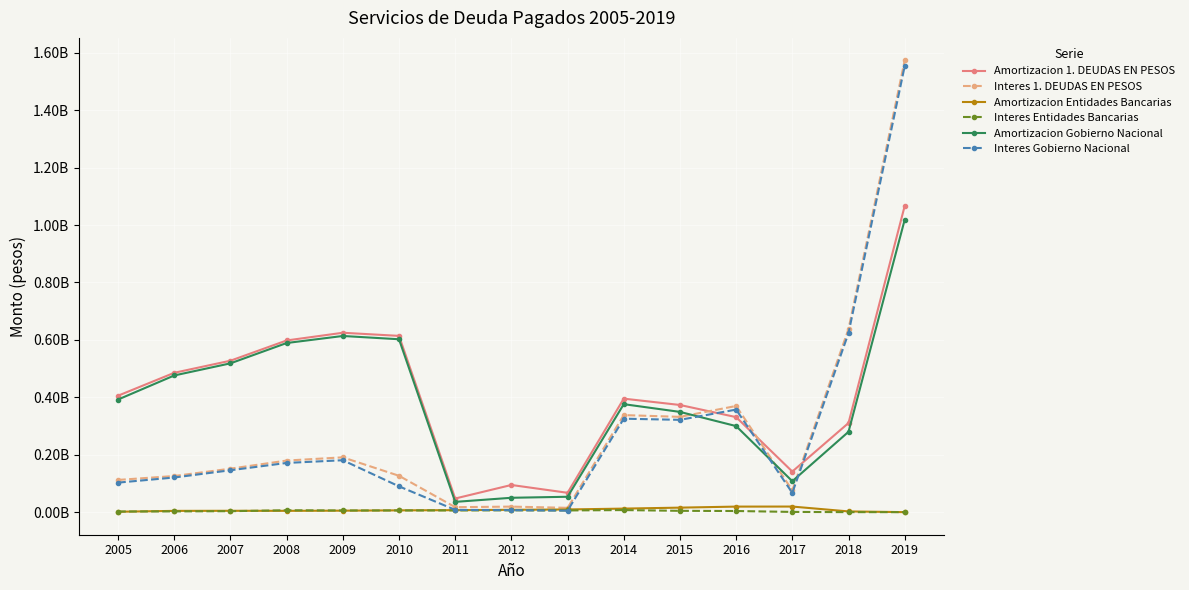

Where is the first local minimum for Interes 1. DEUDAS EN PESOS?

2011